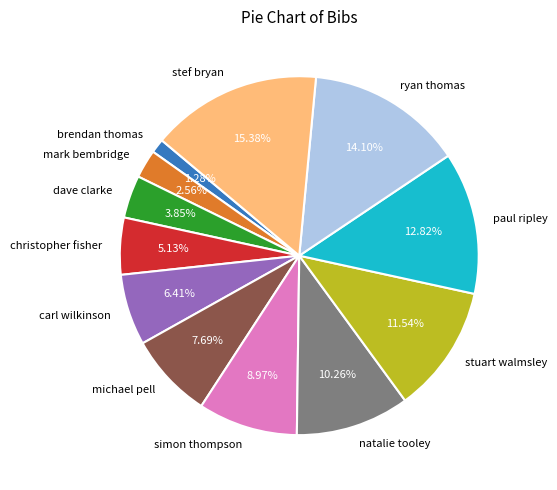

How much of the chart is everything except stef bryan?

84.6%